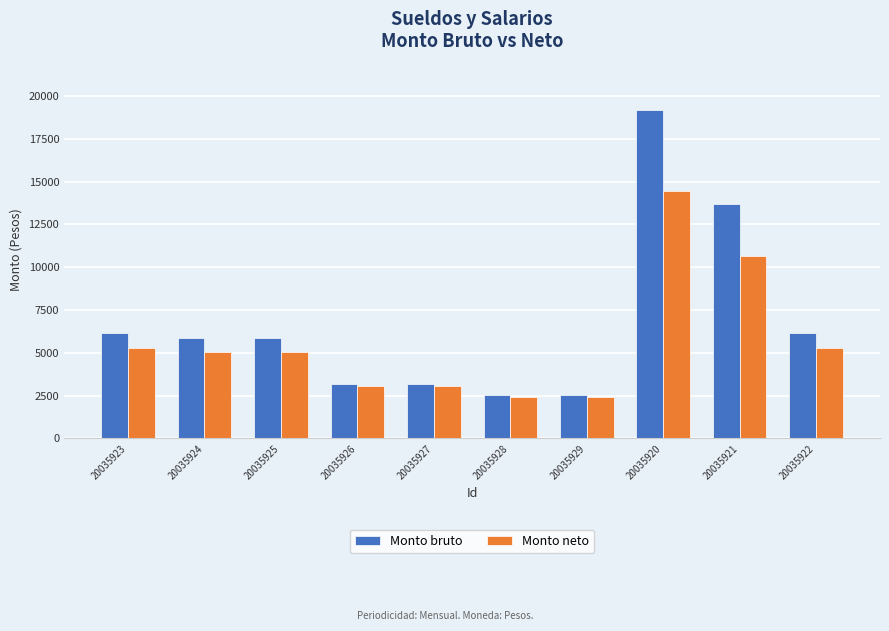

List the series in order of their peak value, lowest first.

Monto neto, Monto bruto